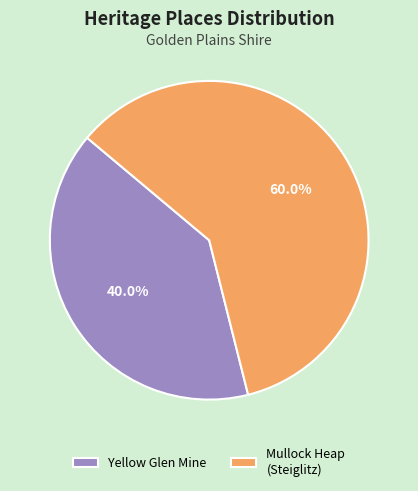

What percentage is NOT represented by Mullock Heap (Steiglitz)?

40.0%